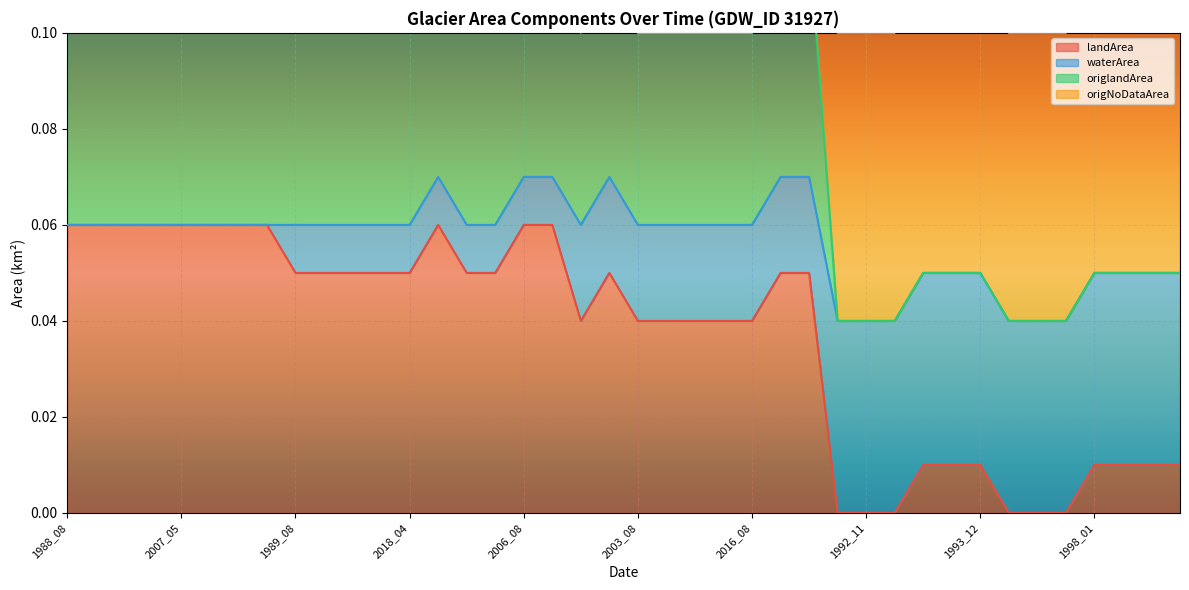

At which category does origlandArea reach its first local valley?

2010_06